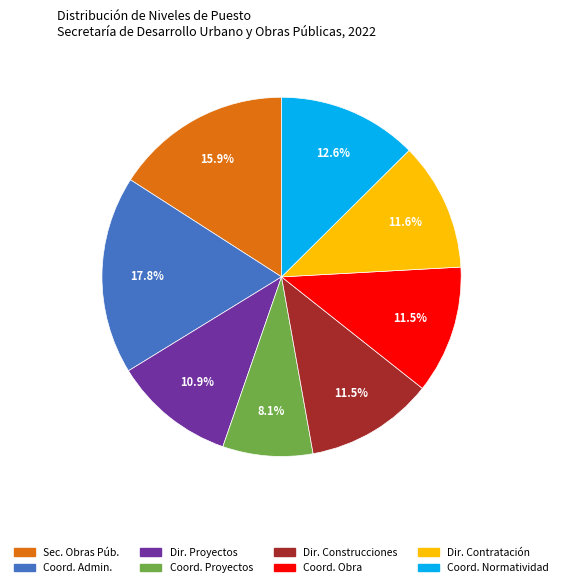

How many segments does this pie chart have?

8